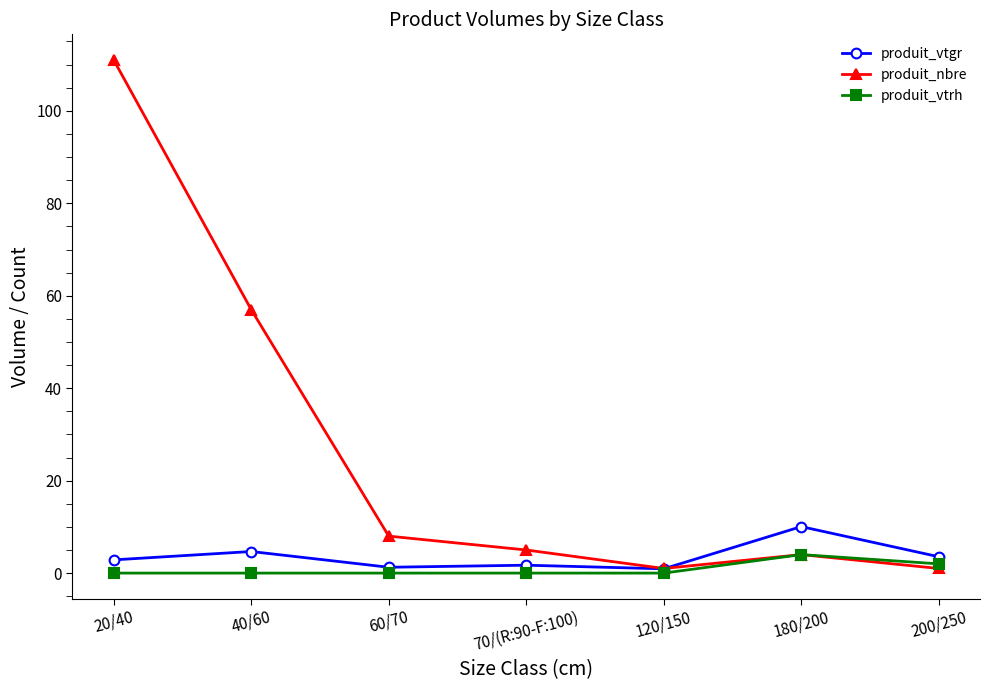

What is the total value across all series at 40/60?

61.7